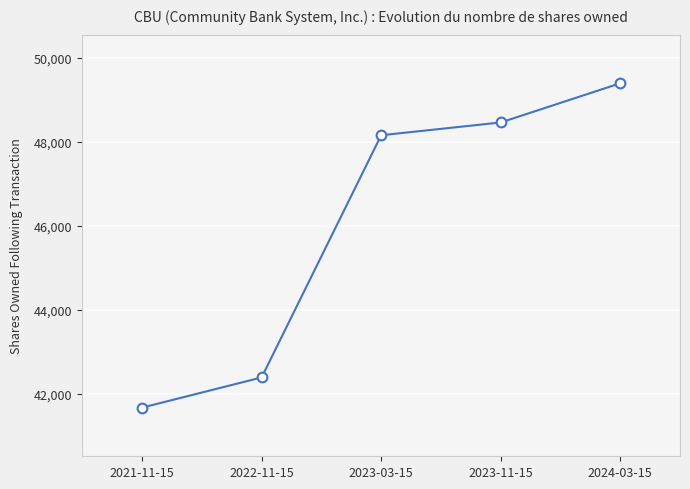

What is the approximate value at 2023-03-15, to the nearest 100?

48200